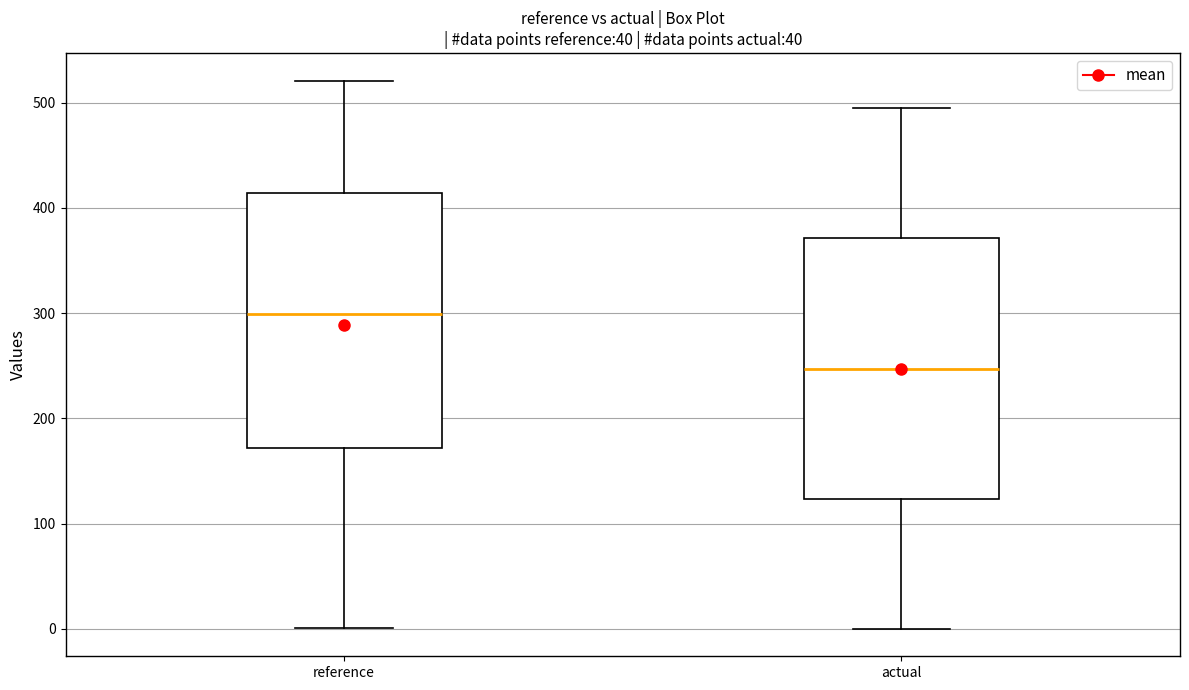

Reading left to right, read every box against the y-axis: the position of its median line, the range the box covers, and the ends of its whiskers. The values are not printed on the chart, so give them approximately, as read against the axis.

reference: median 300, box 170 to 410, whiskers 0 to 520
actual: median 250, box 120 to 370, whiskers 0 to 490